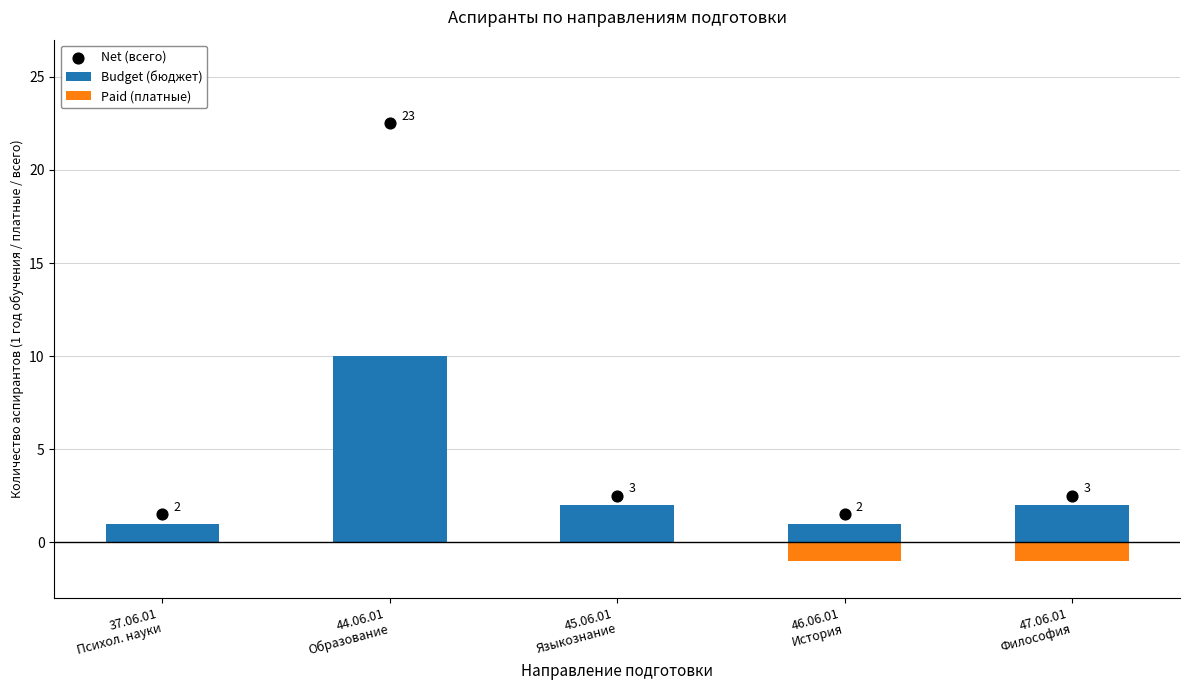

What is the total value across all series at 37.06.01
Психол. науки?

2.5